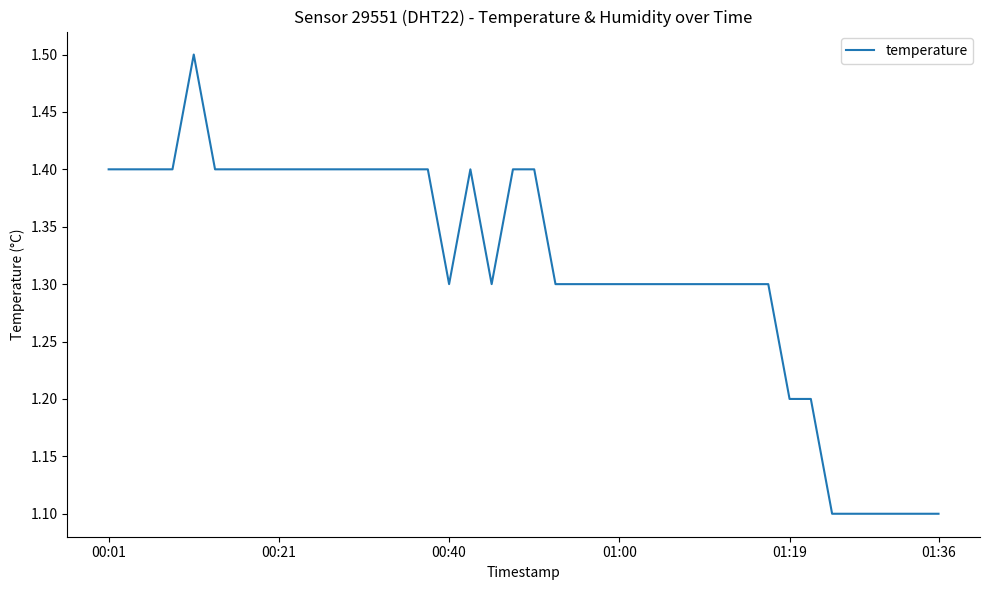

What is the greatest value displayed?

1.5